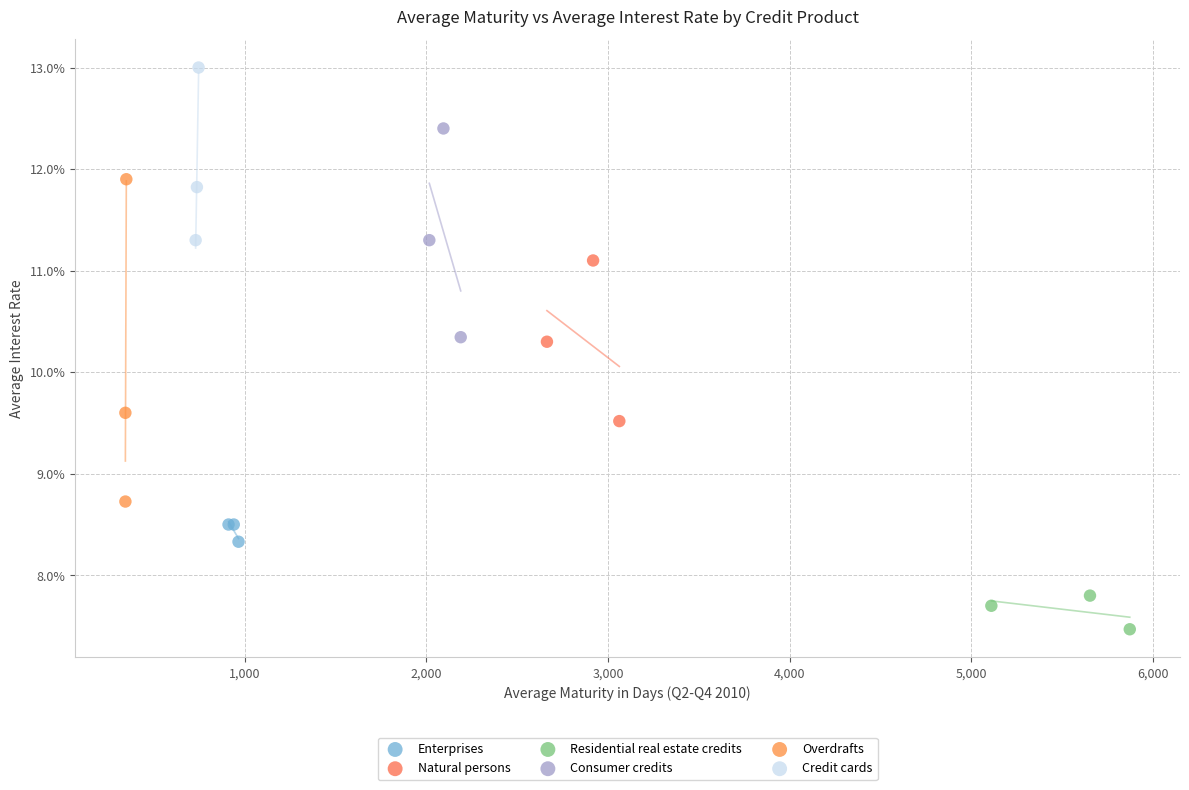

What are all the series names shown in the legend?

Enterprises, Natural persons, Residential real estate credits, Consumer credits, Overdrafts, Credit cards